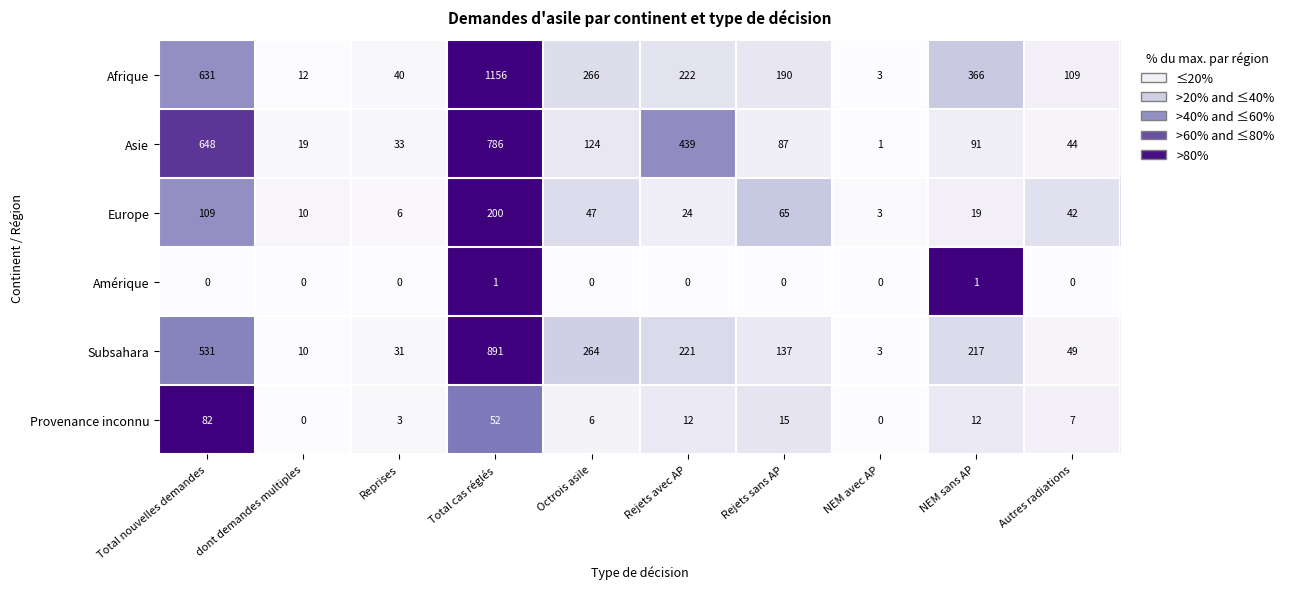

At which category is the sum across all series the highest?

Total cas réglés